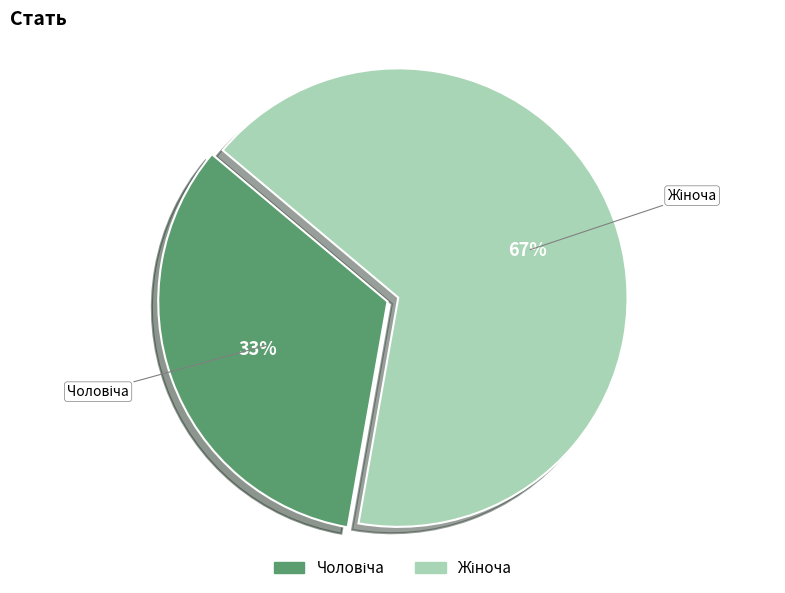

Is there any slice that represents more than half of the pie?

Yes